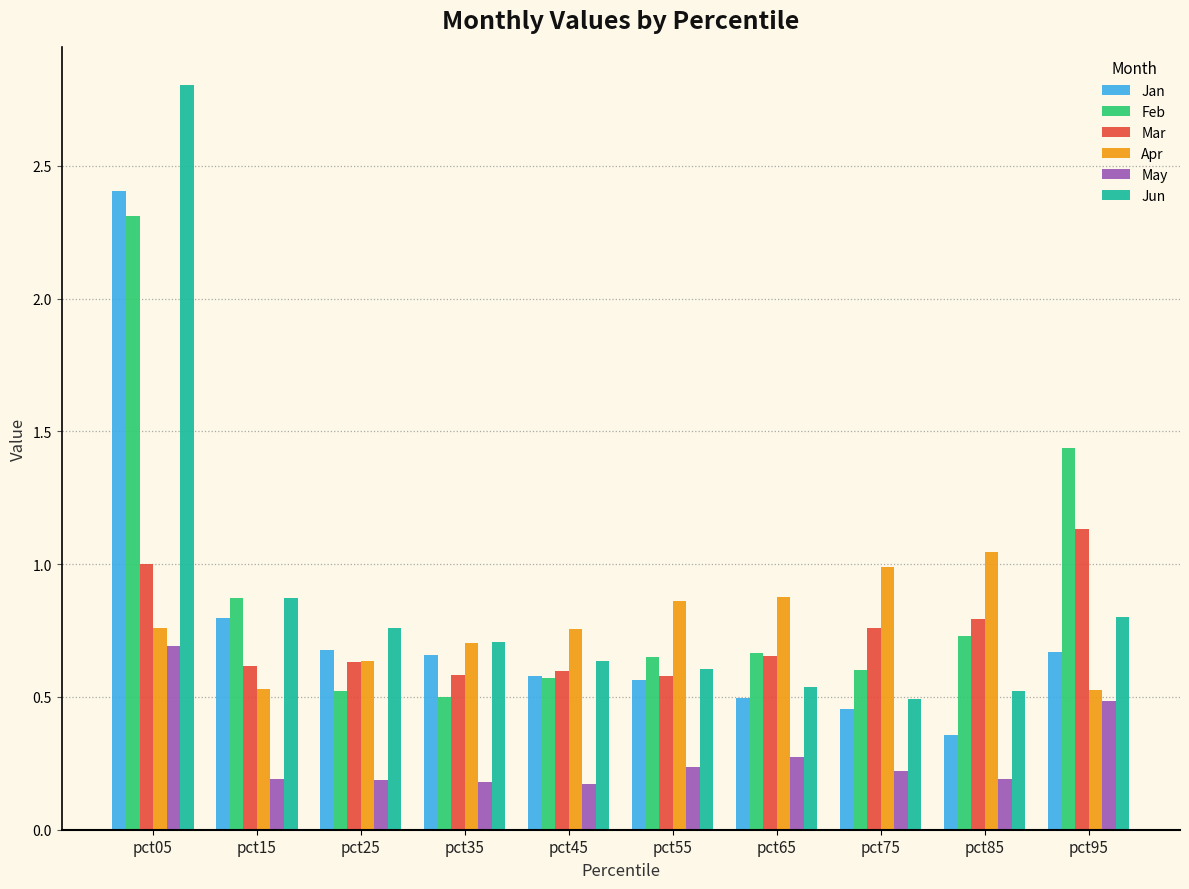

Which category has the highest value across all series?

pct05